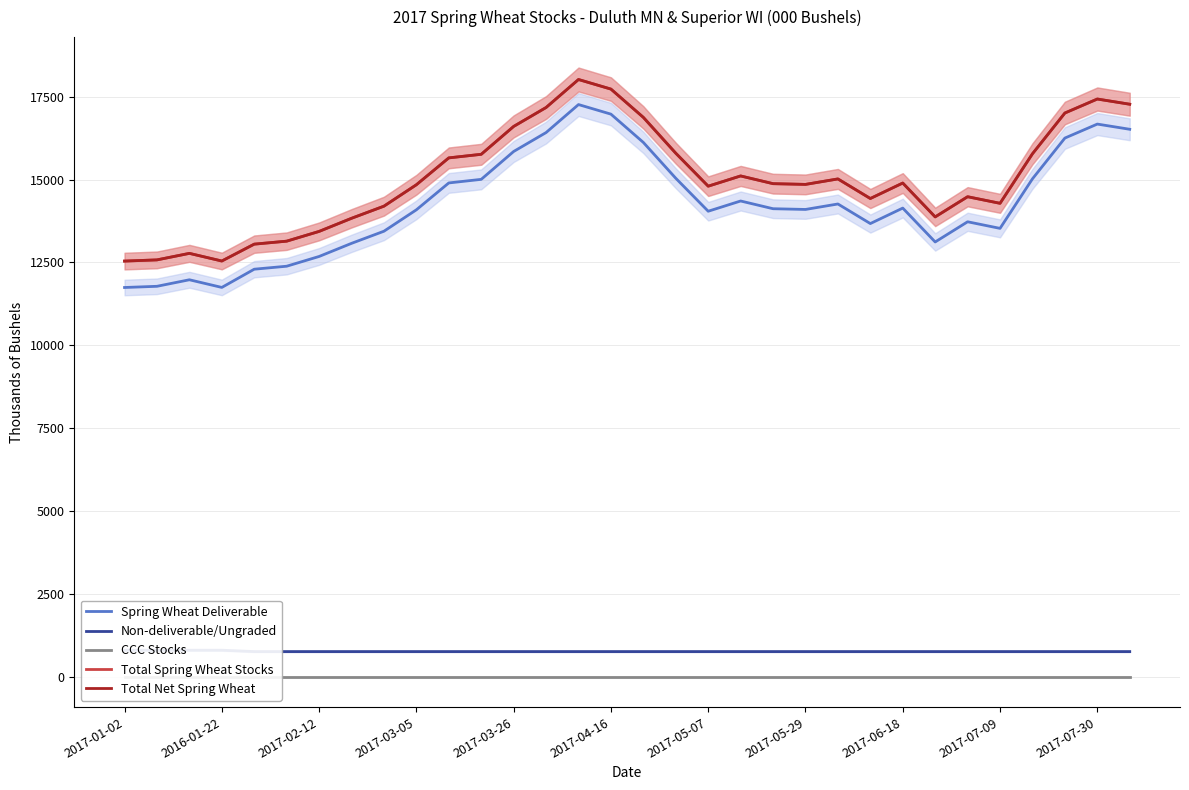

True or false: CCC Stocks and Total Spring Wheat Stocks intersect in this chart.

False